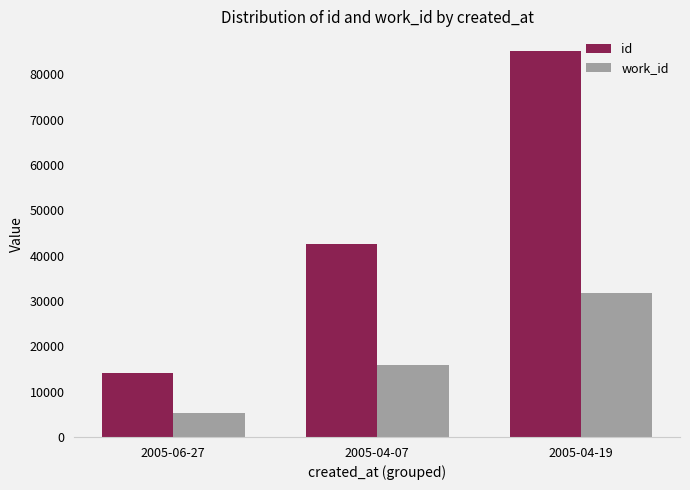

Is it true that id equals 42582 at 2005-04-07?

True